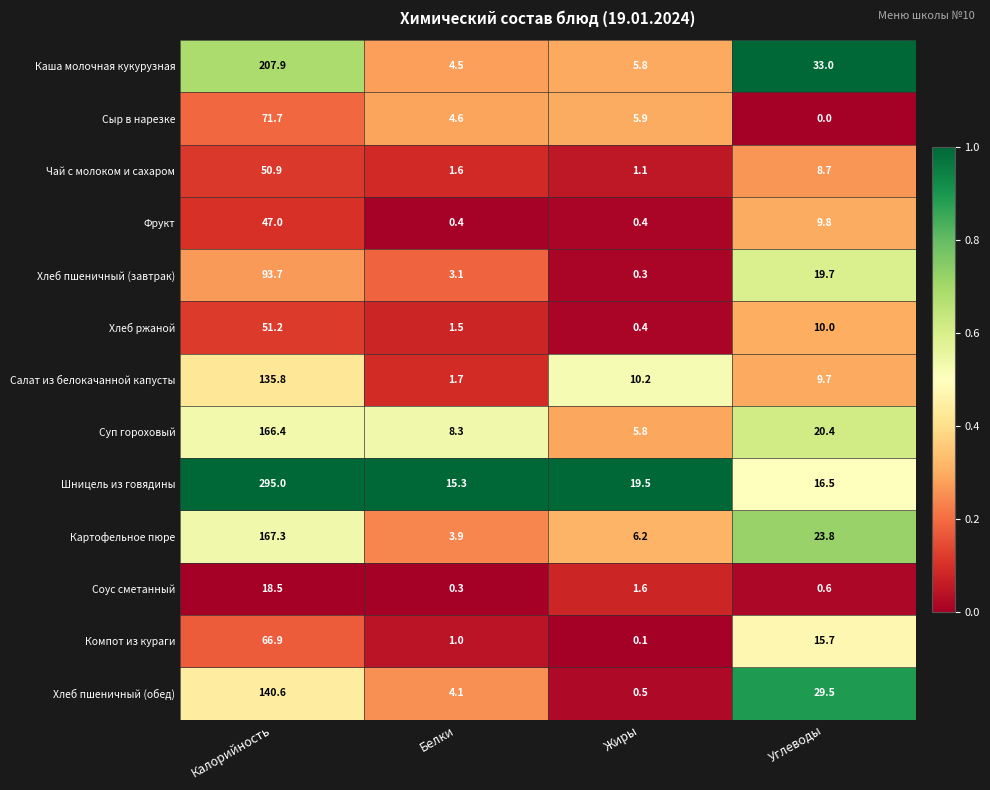

What is the lowest value of the Хлеб пшеничный (завтрак) series?

0.3